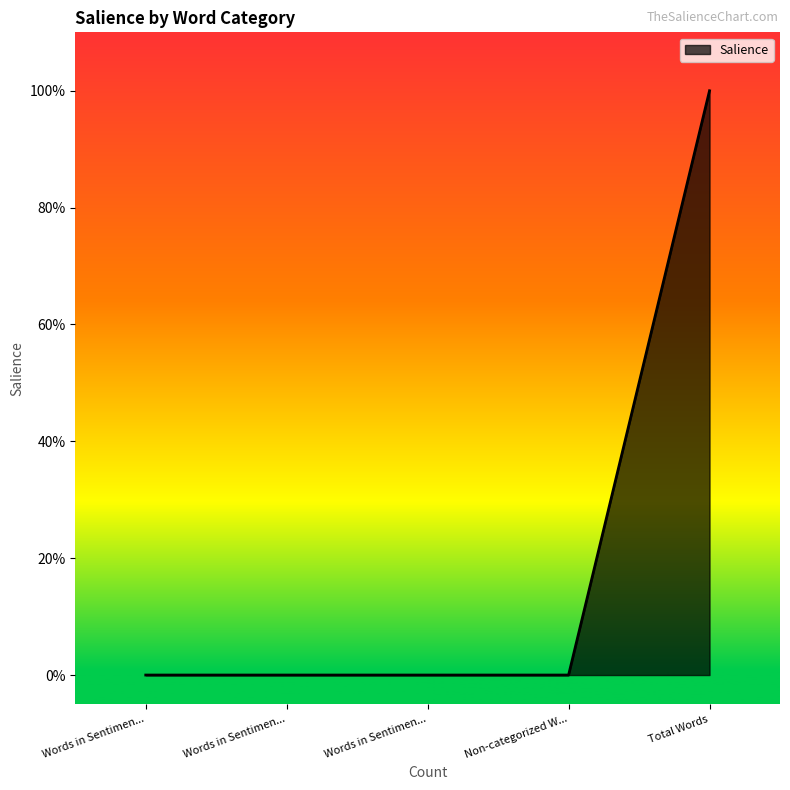

What is the label of the 1st point from the right?

Total Words